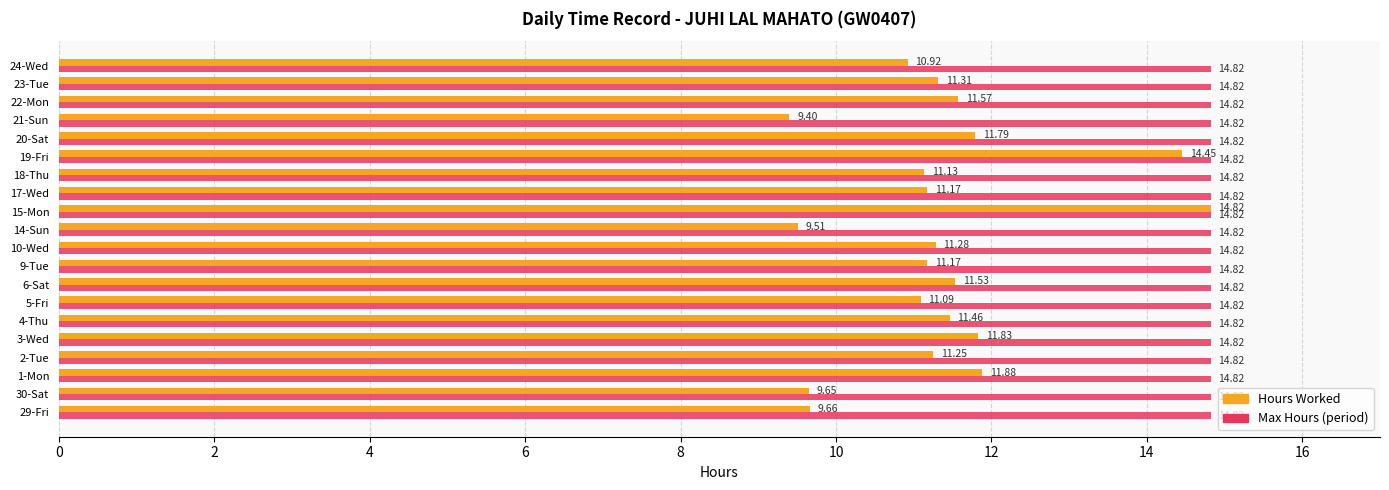

What is the sum of all Max Hours (period) values?

296.4